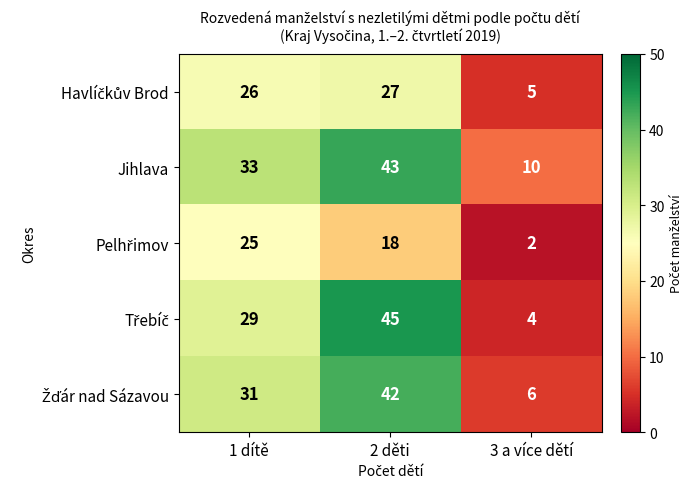

What is the difference between the Jihlava values at 2 děti and 3 a více dětí?

33